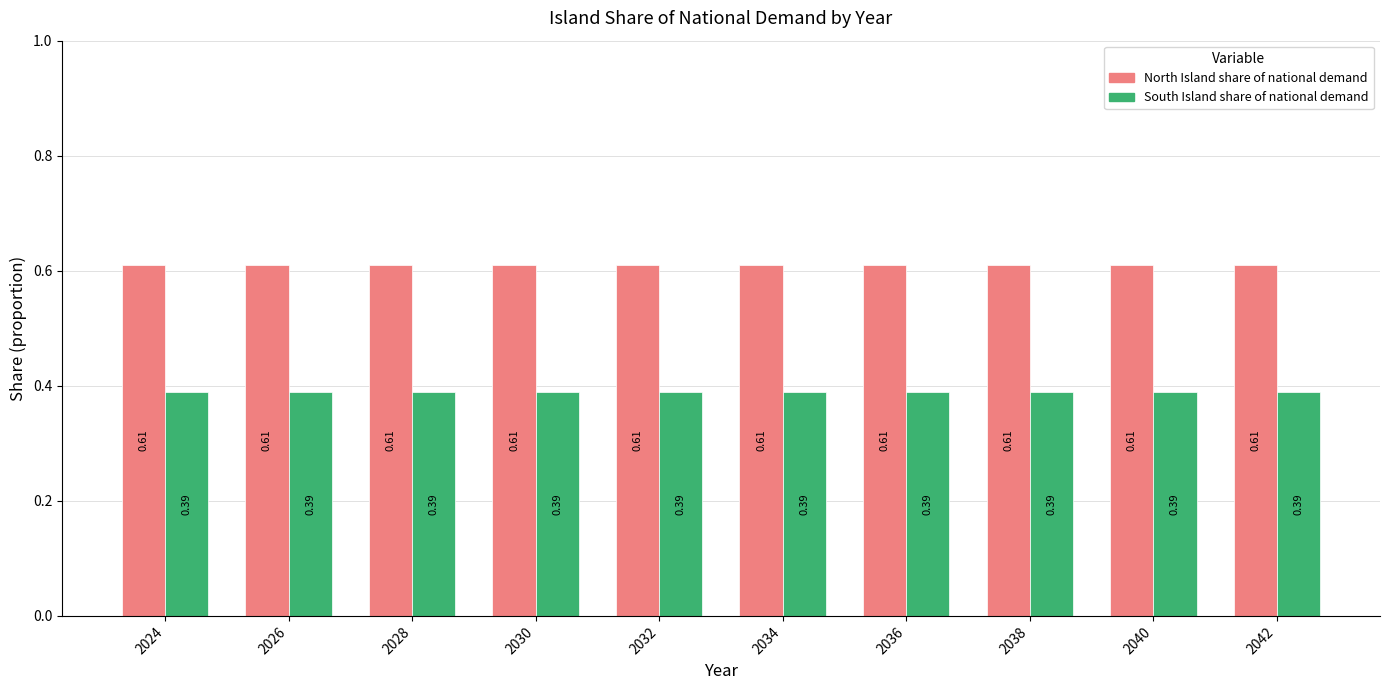

Rank the series at 2030 from lowest to highest value.

South Island share of national demand, North Island share of national demand